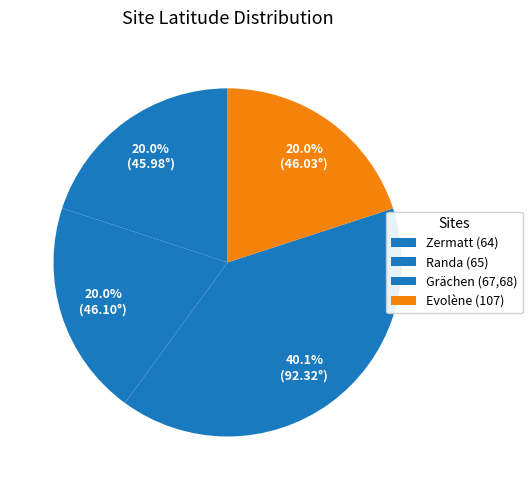

What is the largest slice in the pie chart?

Grächen (67,68)